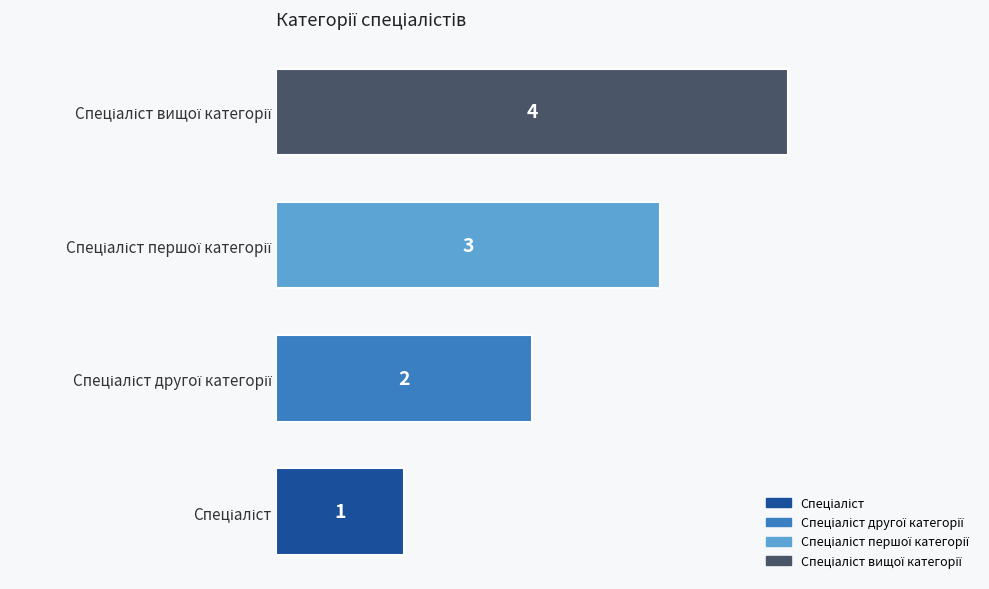

How many values are between 2 and 4?

3